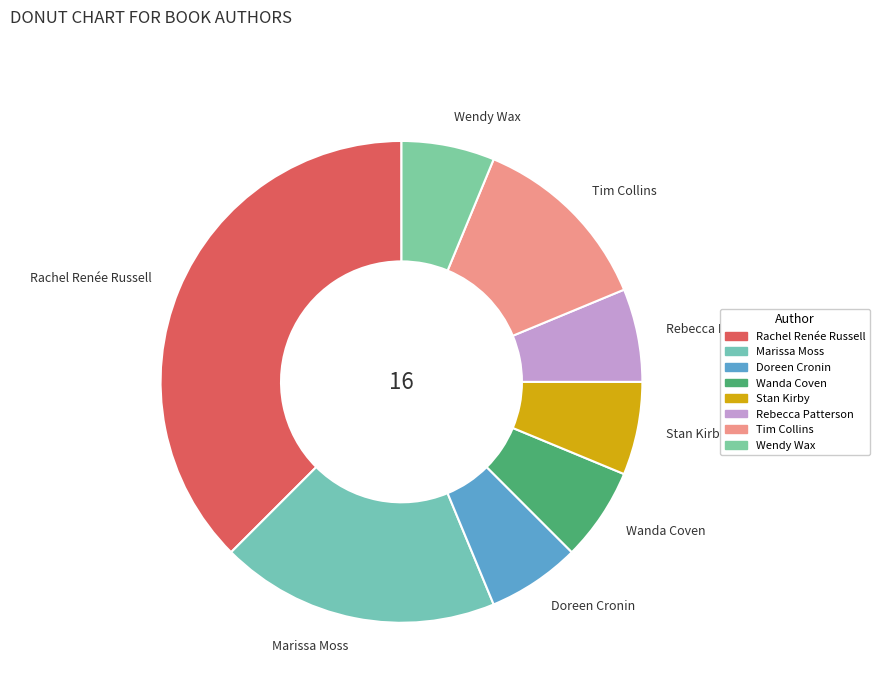

Is there any slice that represents more than half of the pie?

No